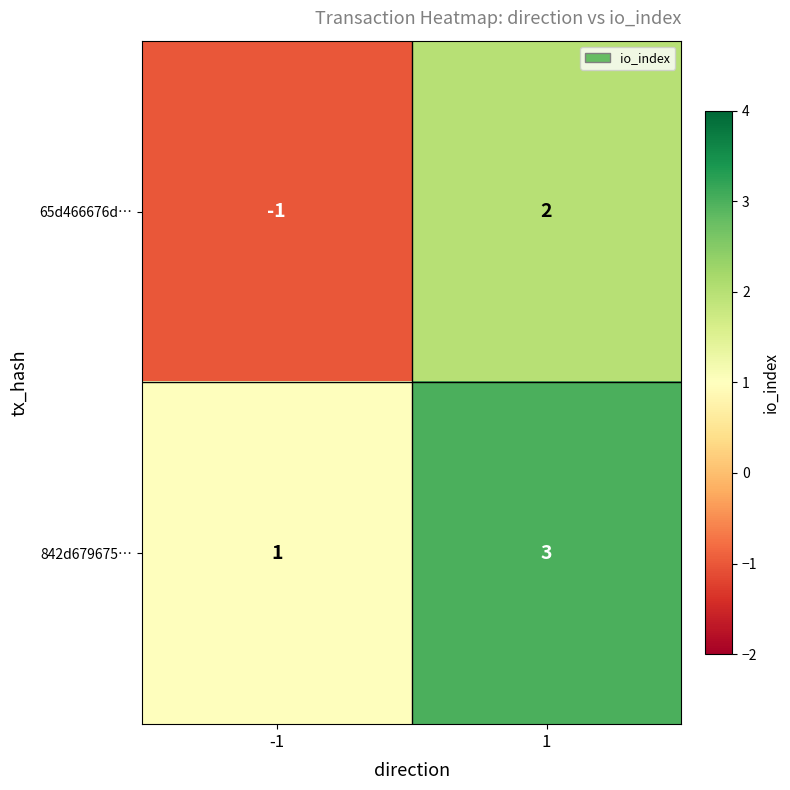

What is the greatest value displayed?

3